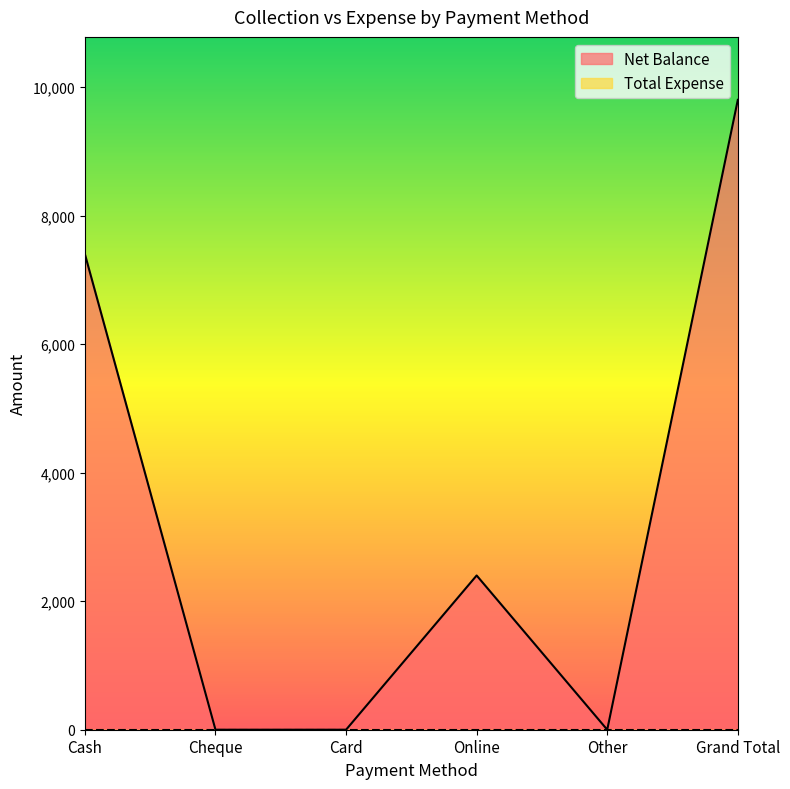

Rank the categories by value from highest to lowest.

Grand Total, Cash, Online, Cheque, Card, Other